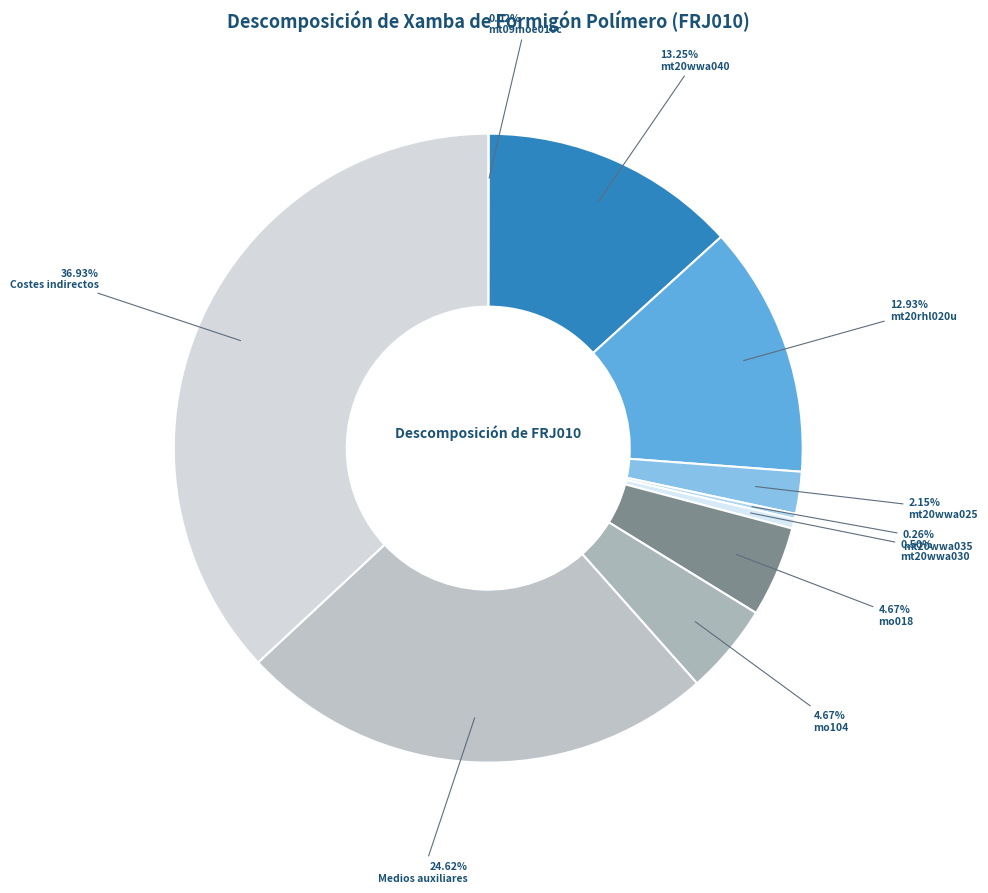

Combined, do Costes indirectos and mo104 account for over 50%?

No